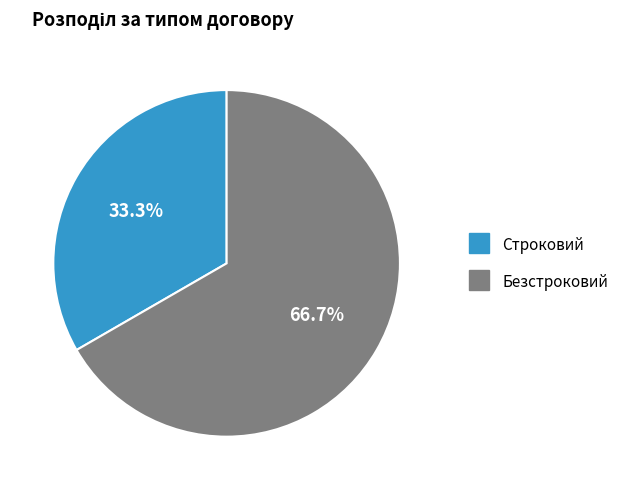

What percentage is NOT represented by Строковий?

66.7%